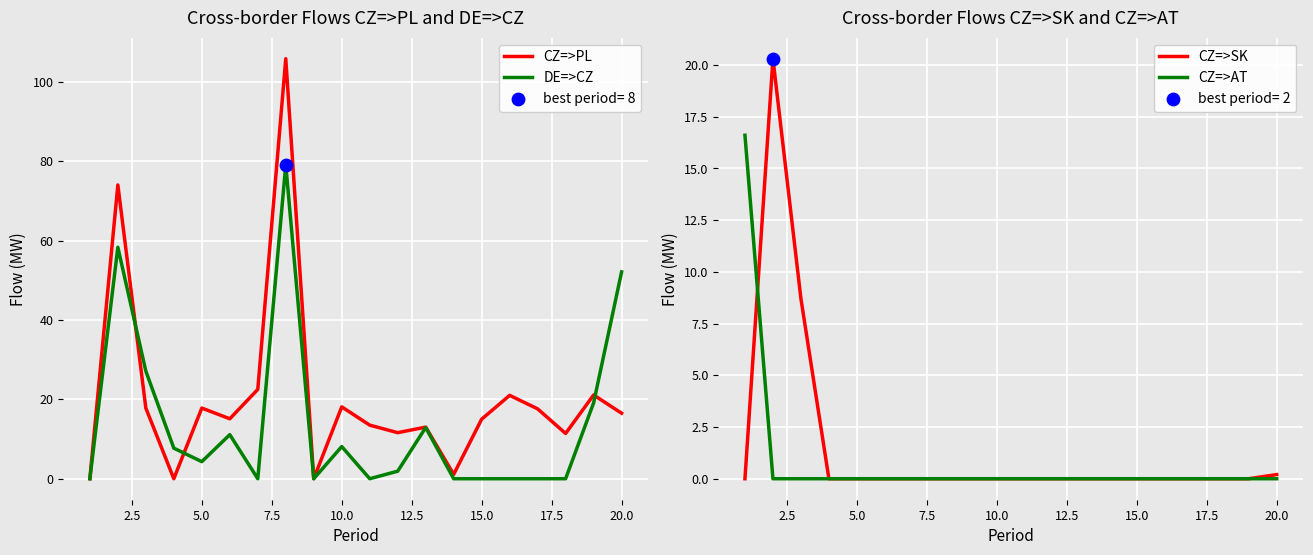

Which series reaches the maximum Y coordinate?

CZ=>PL